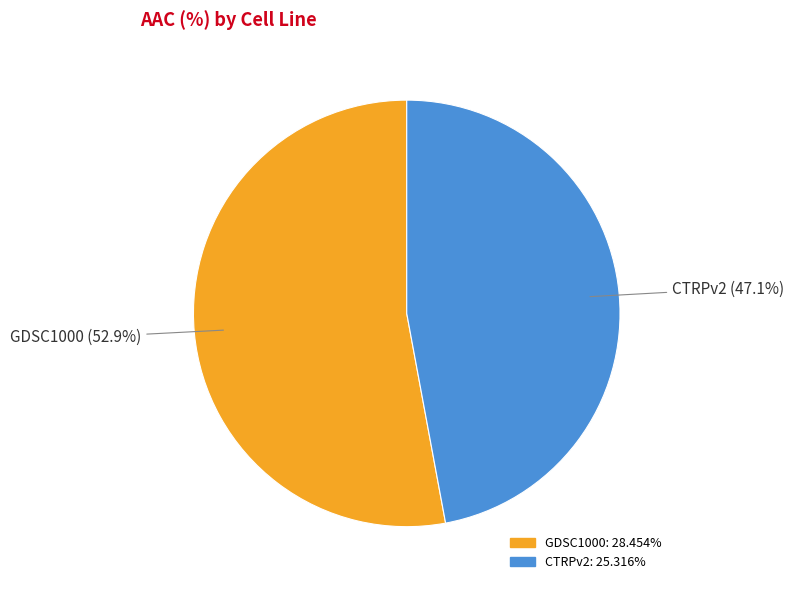

The CTRPv2 slice represents 47% of the pie. True or false?

True